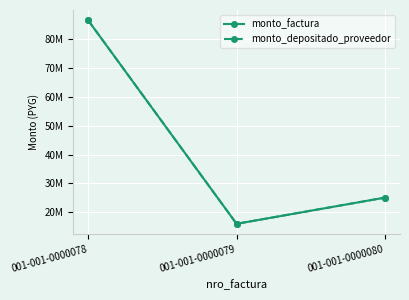

Does the chart display data point markers on the line(s)?

Yes